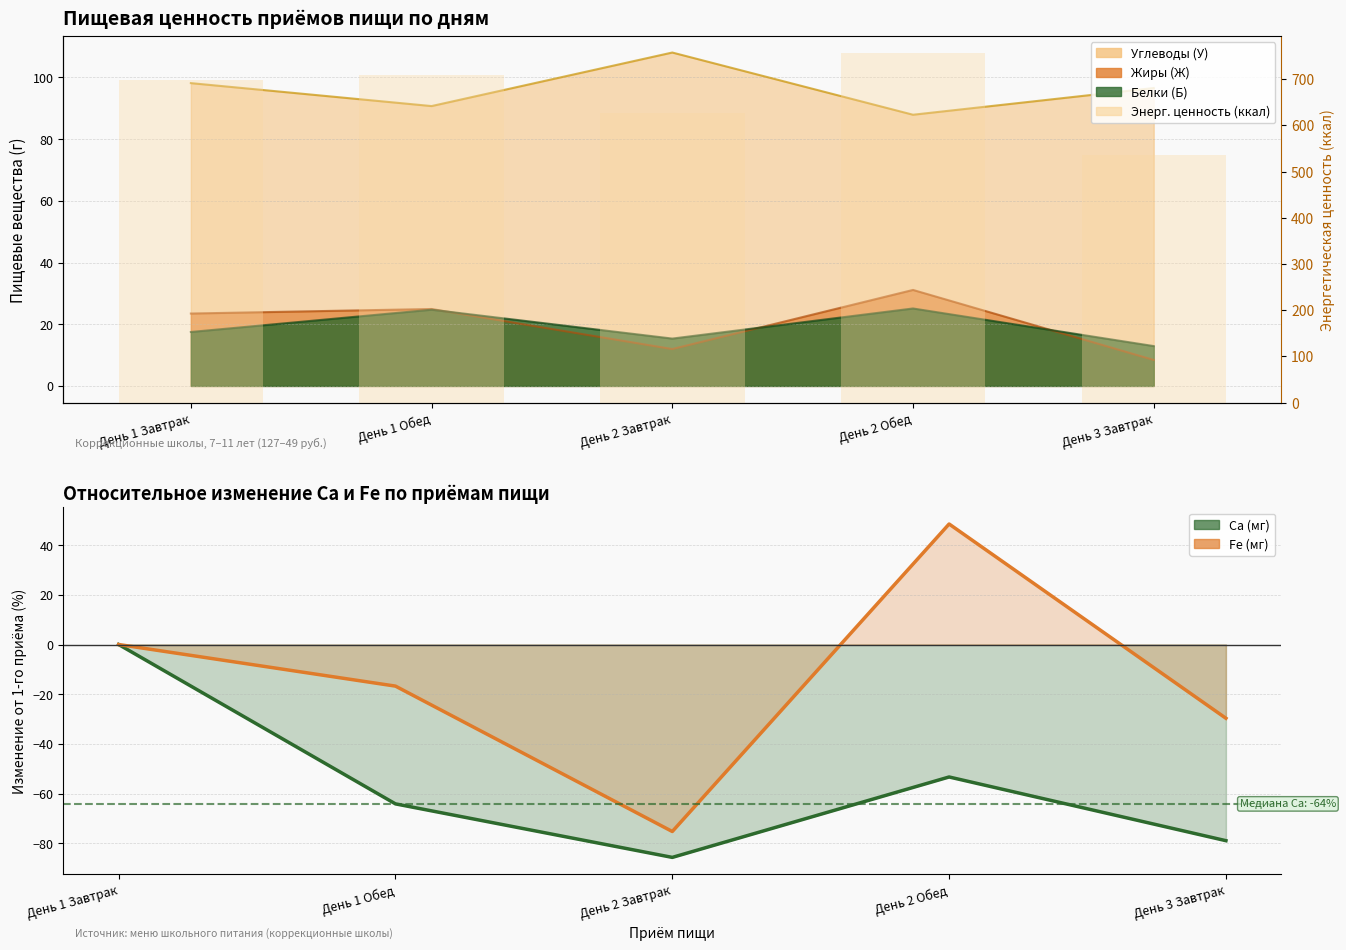

What is the difference between the values at День 1 Завтрак and День 2 Обед?

57.7